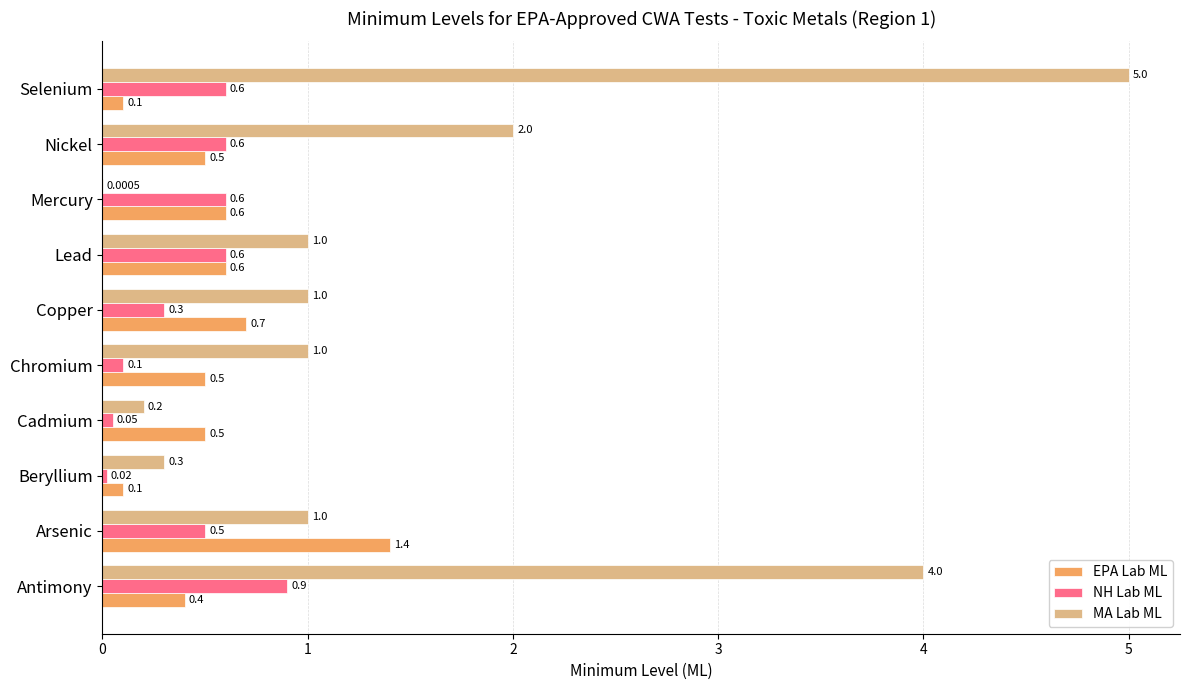

At which label is MA Lab ML closest to 2?

Nickel